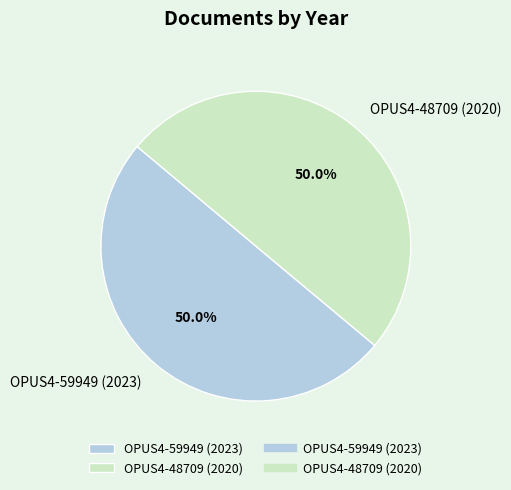

To the nearest percent, what is the average slice percentage?

50%